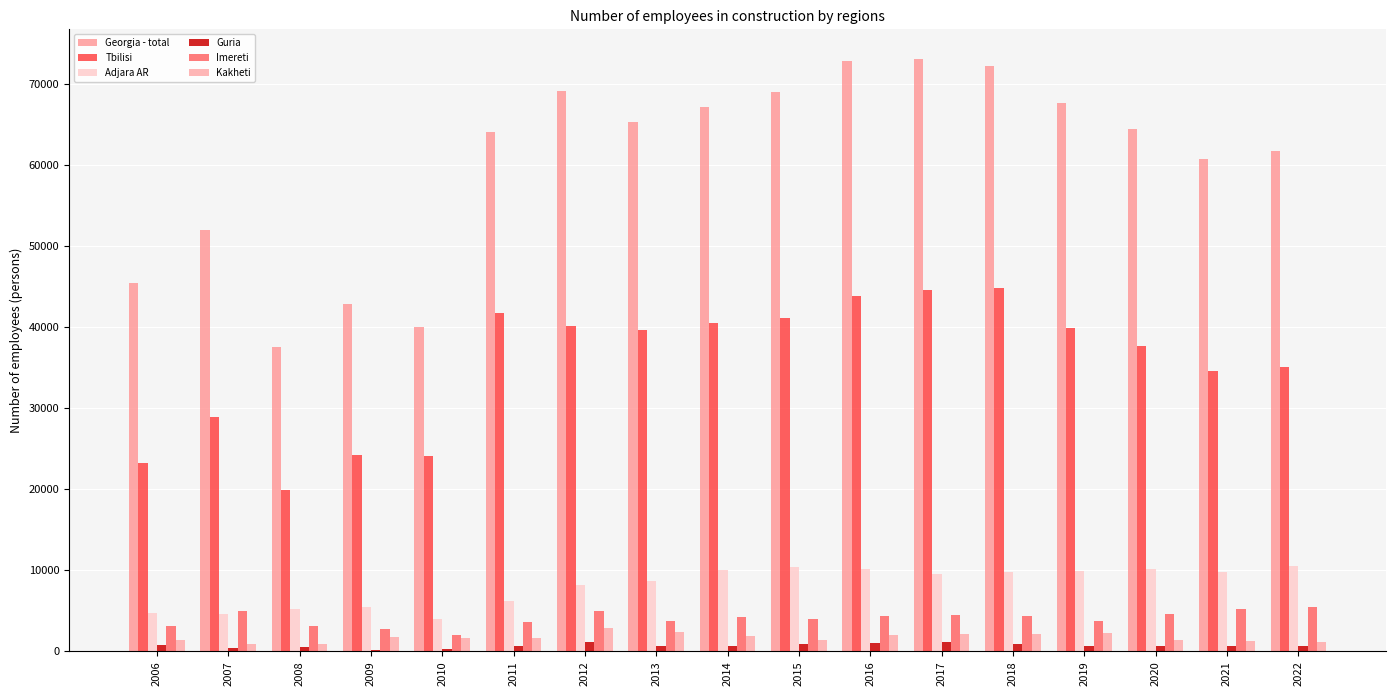

Is the value of Tbilisi at 2018 greater than the value of Kakheti at 2008?

Yes